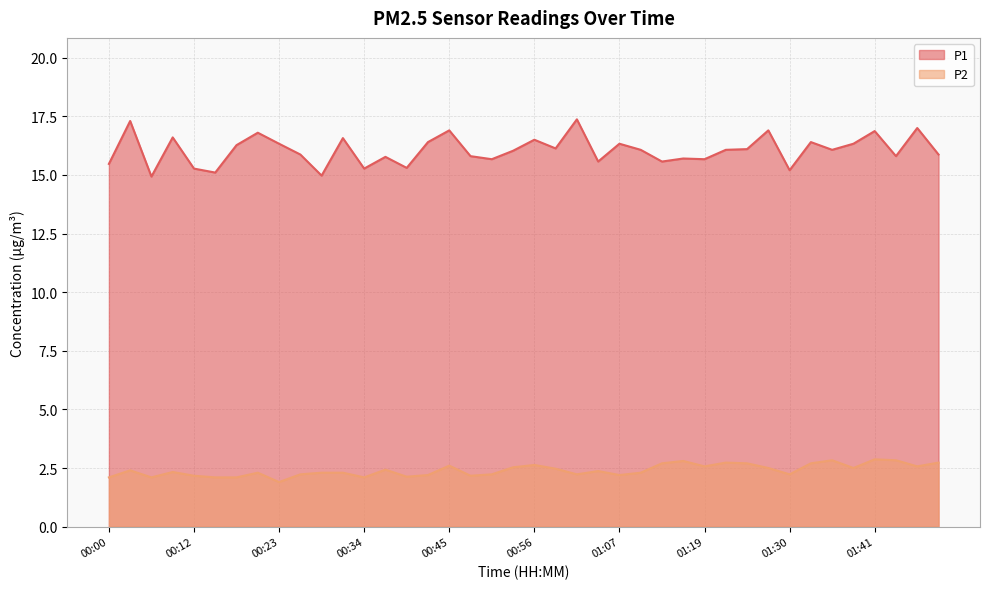

What is the difference between the highest and lowest values at 01:30?

13.0